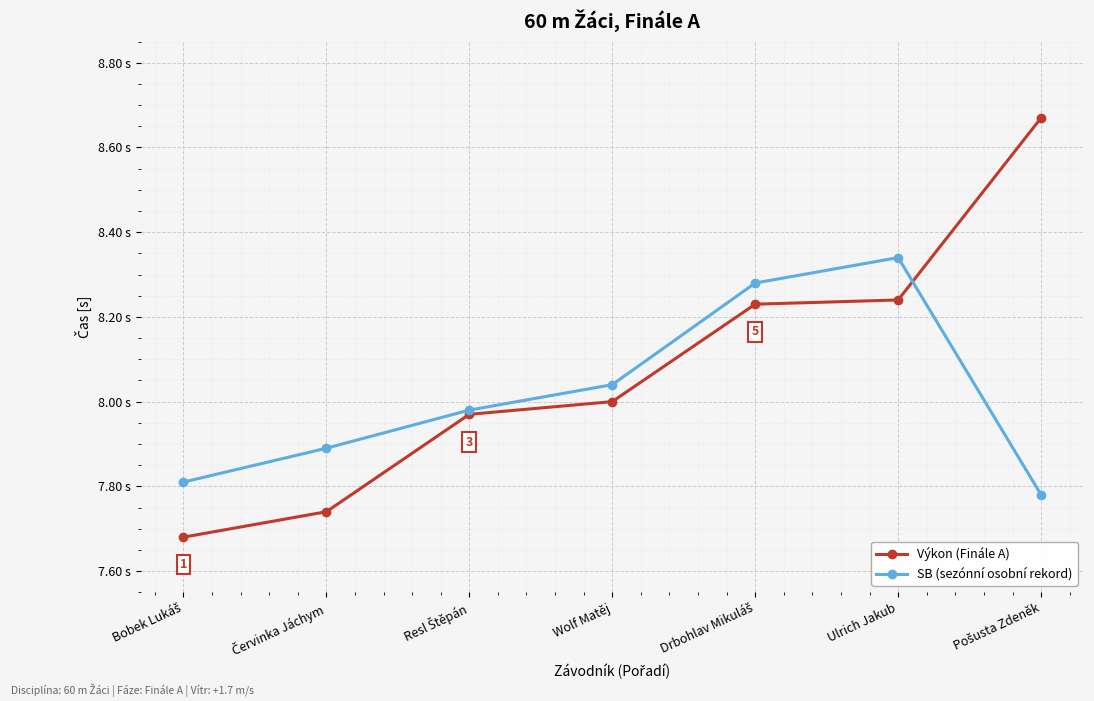

What is the greatest value displayed?

8.7